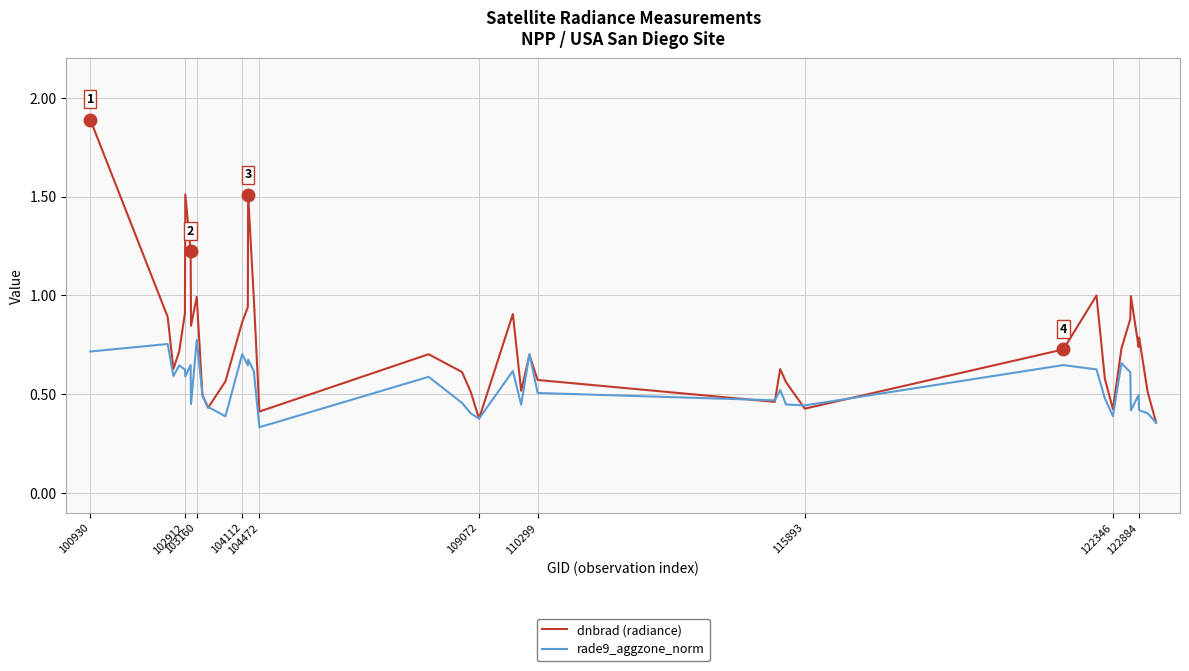

Which series has the widest spread of values?

dnbrad (radiance)